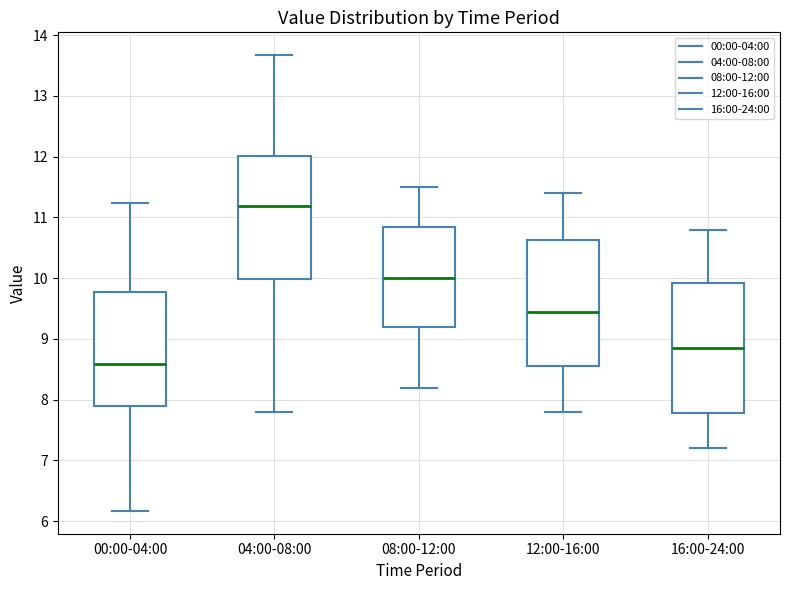

Which box has the lowest median line?

00:00-04:00